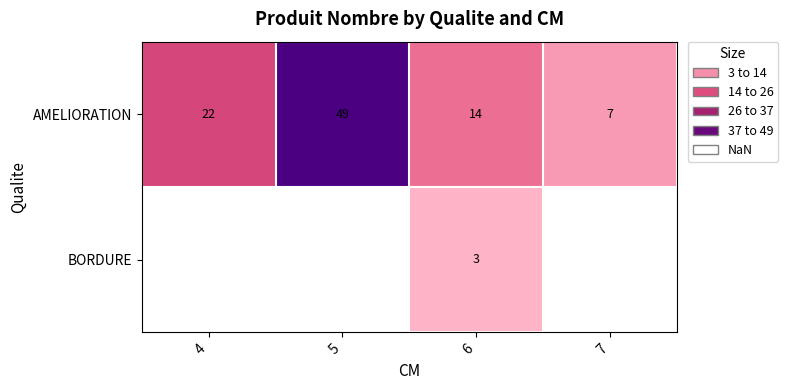

Read the AMELIORATION value at 4, to the nearest 10.

20